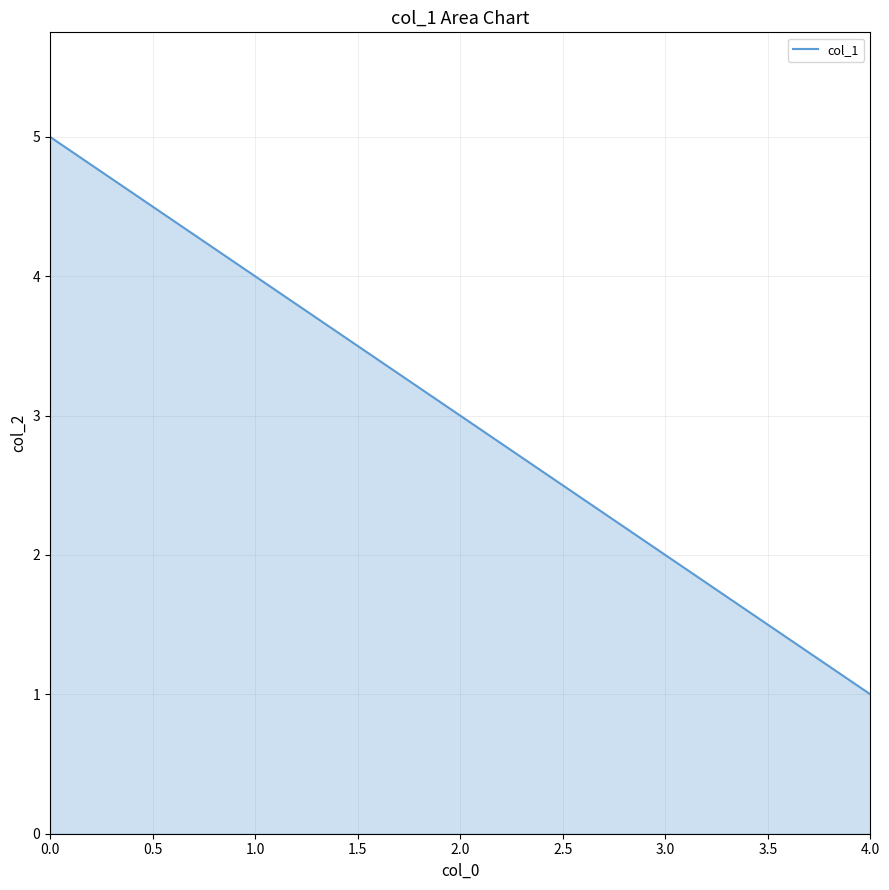

Rank the categories by value from highest to lowest.

0.0, 1.0, 2.0, 3.0, 4.0